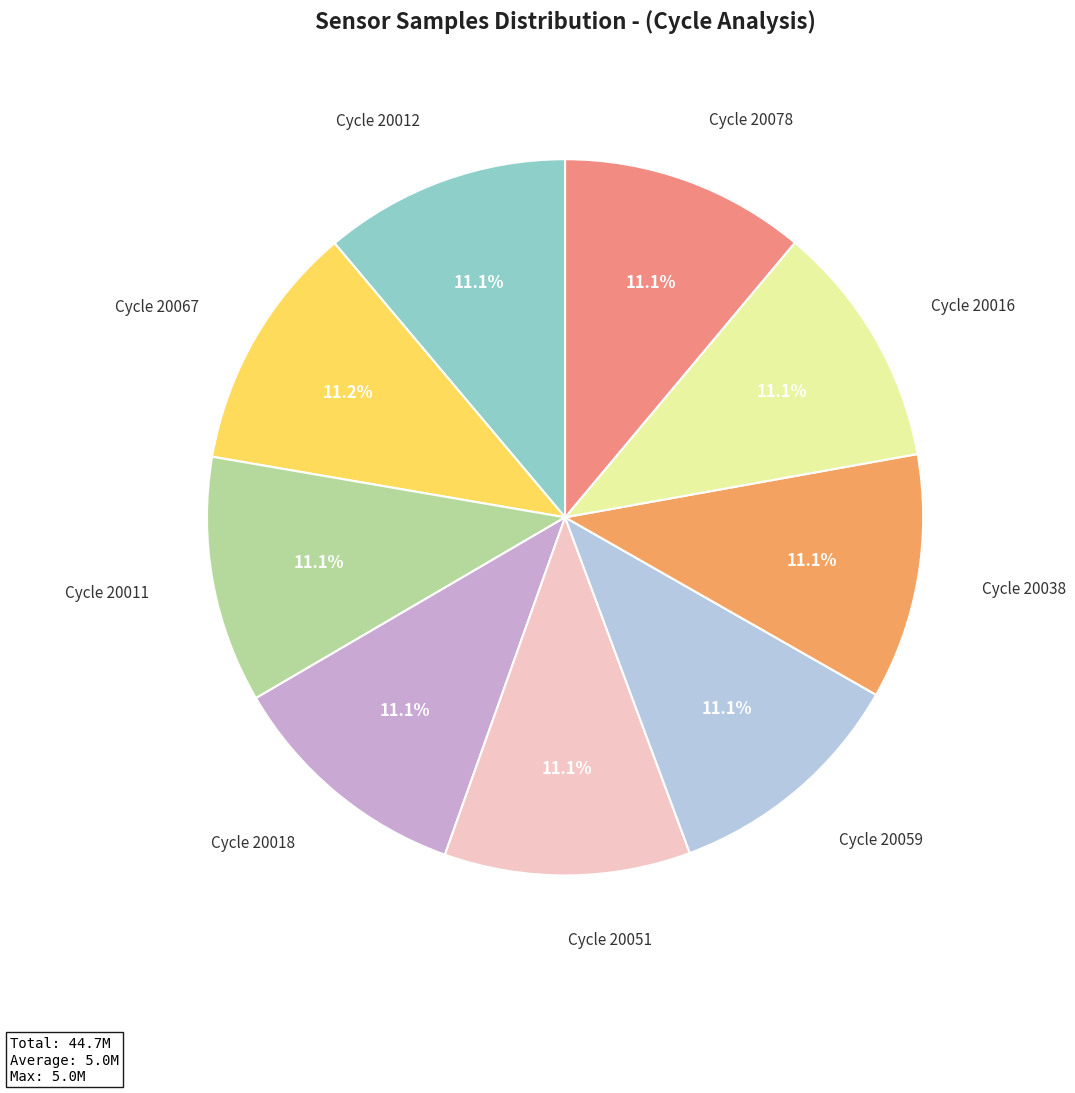

Does any single category account for the majority?

No